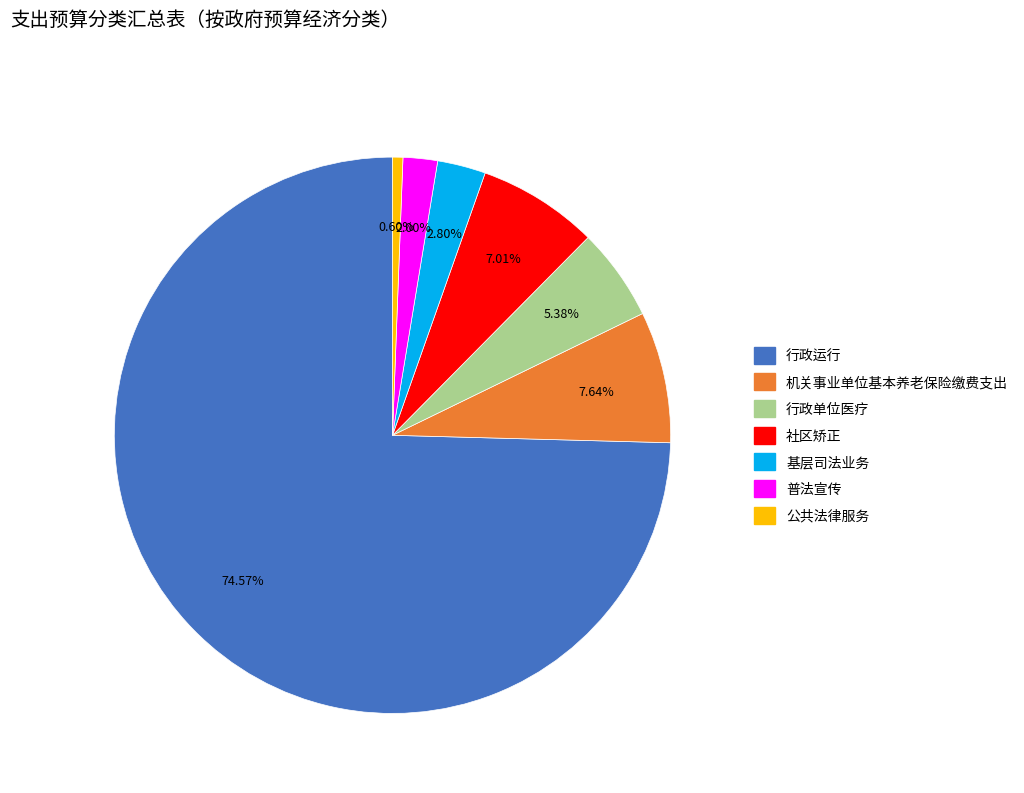

Which slice is the smallest?

公共法律服务